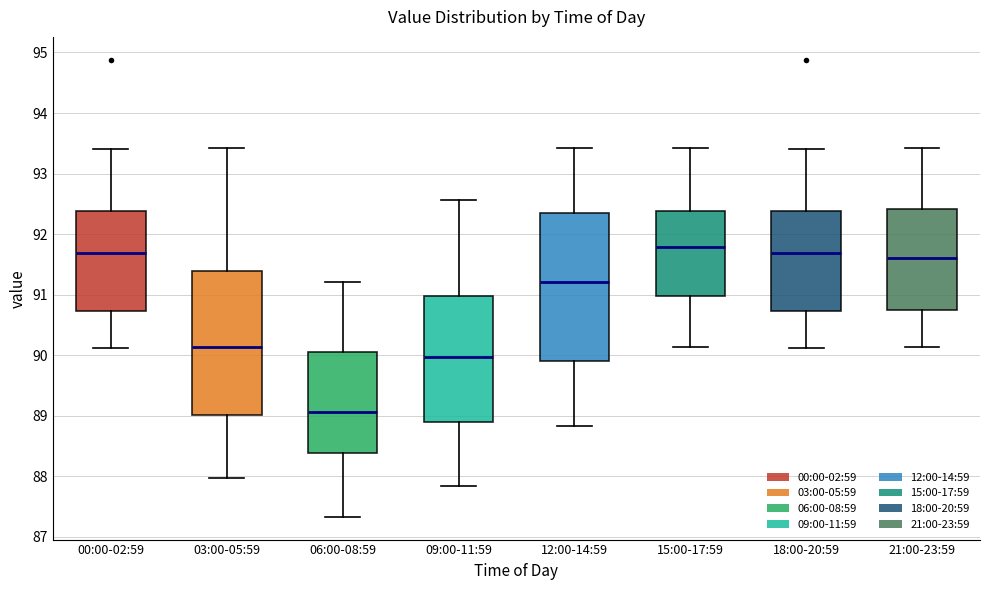

Where does the upper whisker of the box for 06:00-08:59 end on the y-axis? The values are not printed on the chart, so give them approximately, as read against the axis.

91.2